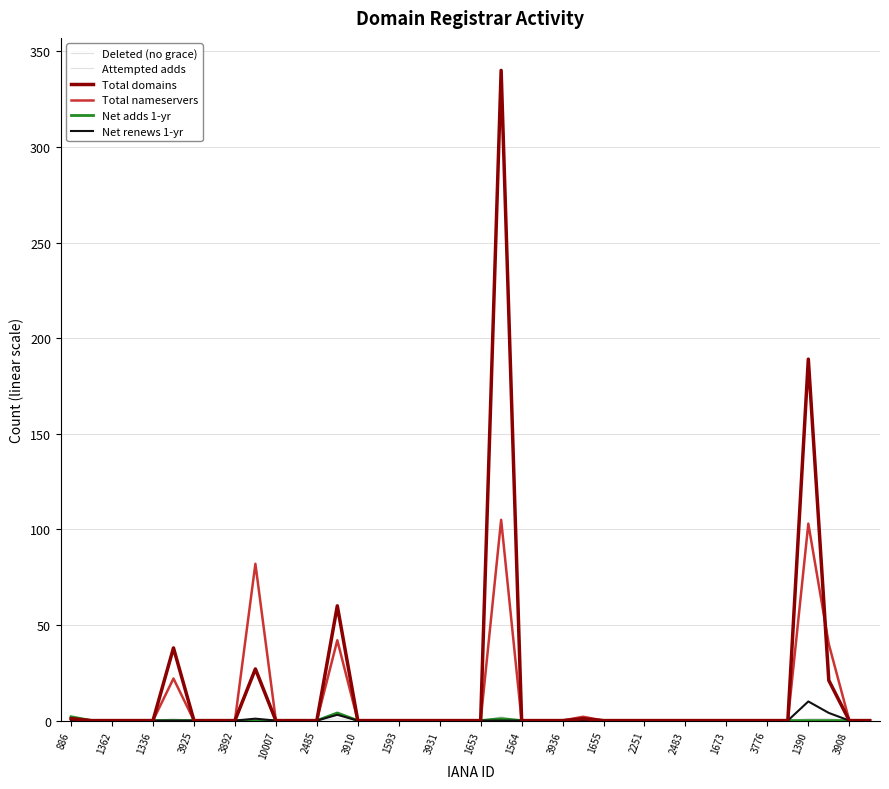

How many lines are shown in the chart?

6